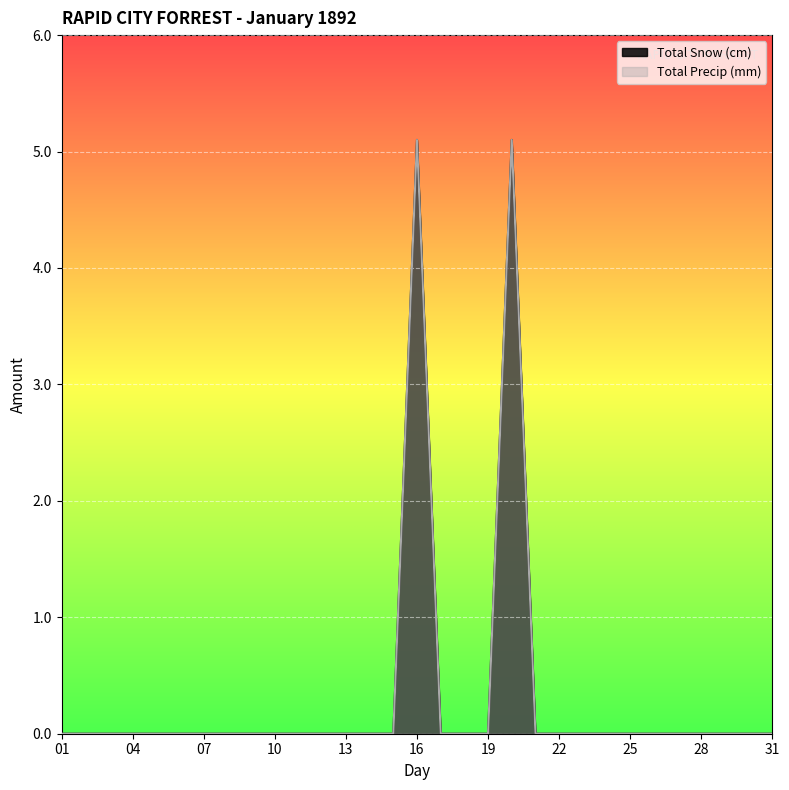

What are all the series names shown in the legend?

Total Snow (cm), Total Precip (mm)